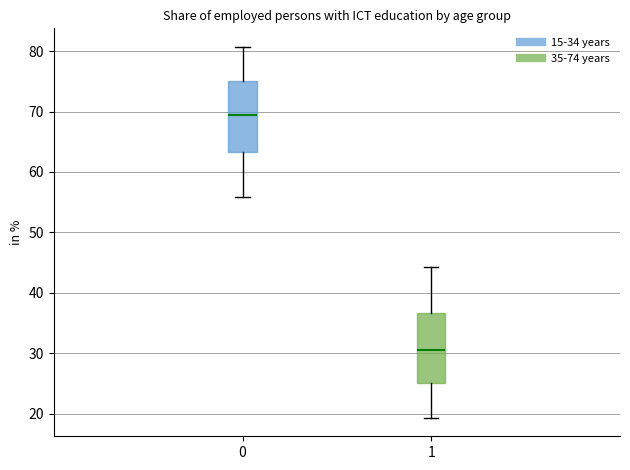

Which box has the highest median line?

0